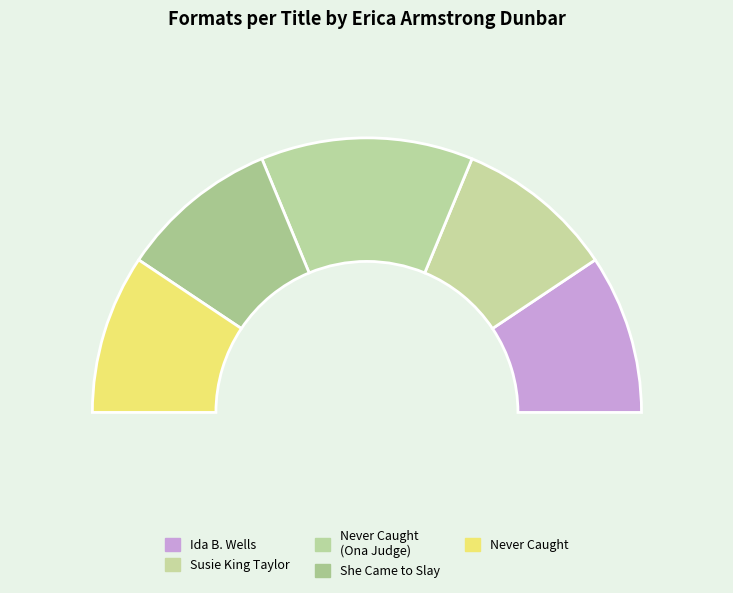

Which slice is the largest?

Never Caught, the Story of Ona Judge